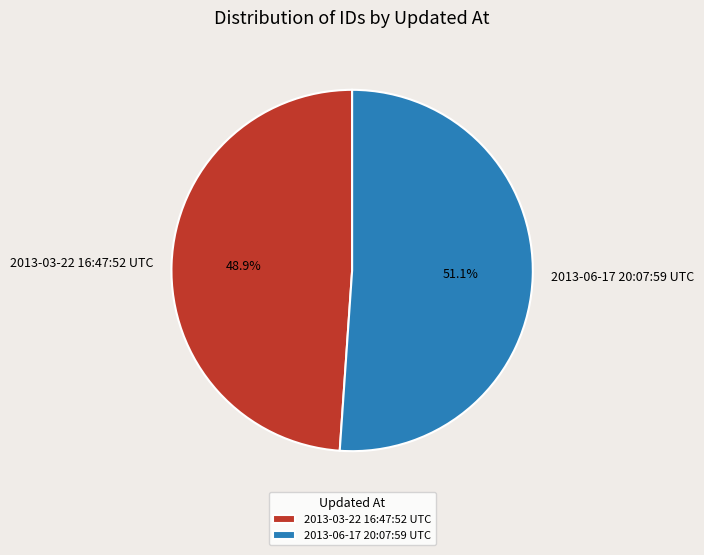

Which category has the biggest portion of the pie?

2013-06-17 20:07:59 UTC